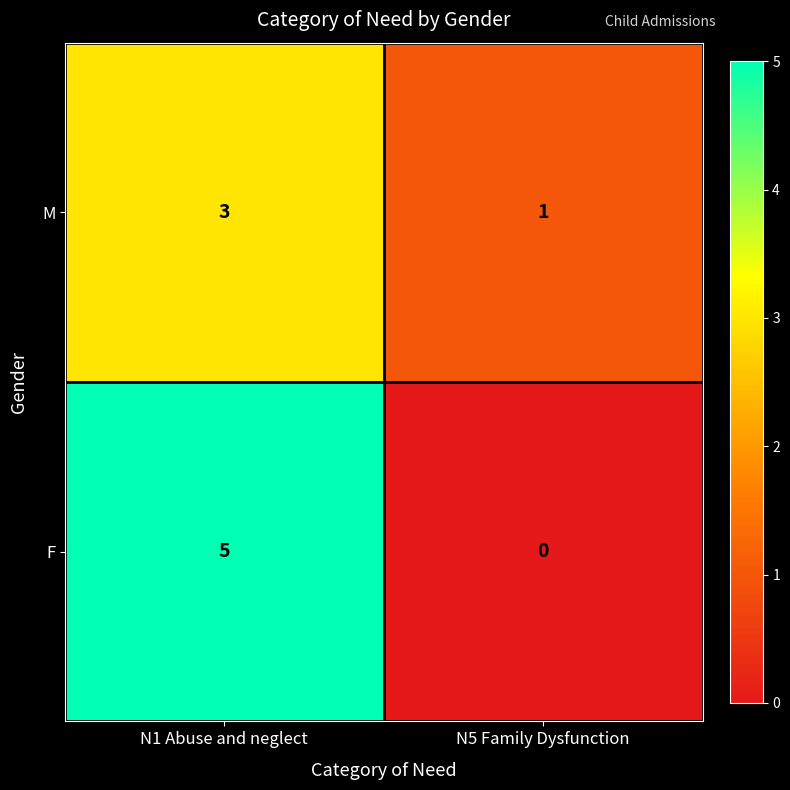

List the series in order of their peak value, highest first.

F, M